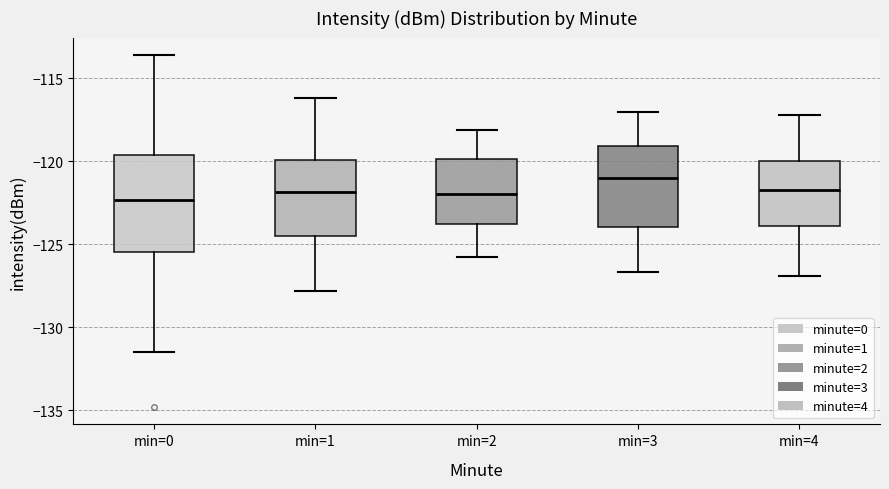

Reading left to right, read every box against the y-axis: the position of its median line, the range the box covers, and the ends of its whiskers. The values are not printed on the chart, so give them approximately, as read against the axis.

min=0: median -122.5, box -125.5 to -119.5, whiskers -131.5 to -113.5
min=1: median -122.0, box -124.5 to -120.0, whiskers -128.0 to -116.0
min=2: median -122.0, box -124.0 to -120.0, whiskers -126.0 to -118.0
min=3: median -121.0, box -124.0 to -119.0, whiskers -126.5 to -117.0
min=4: median -121.5, box -124.0 to -120.0, whiskers -127.0 to -117.0